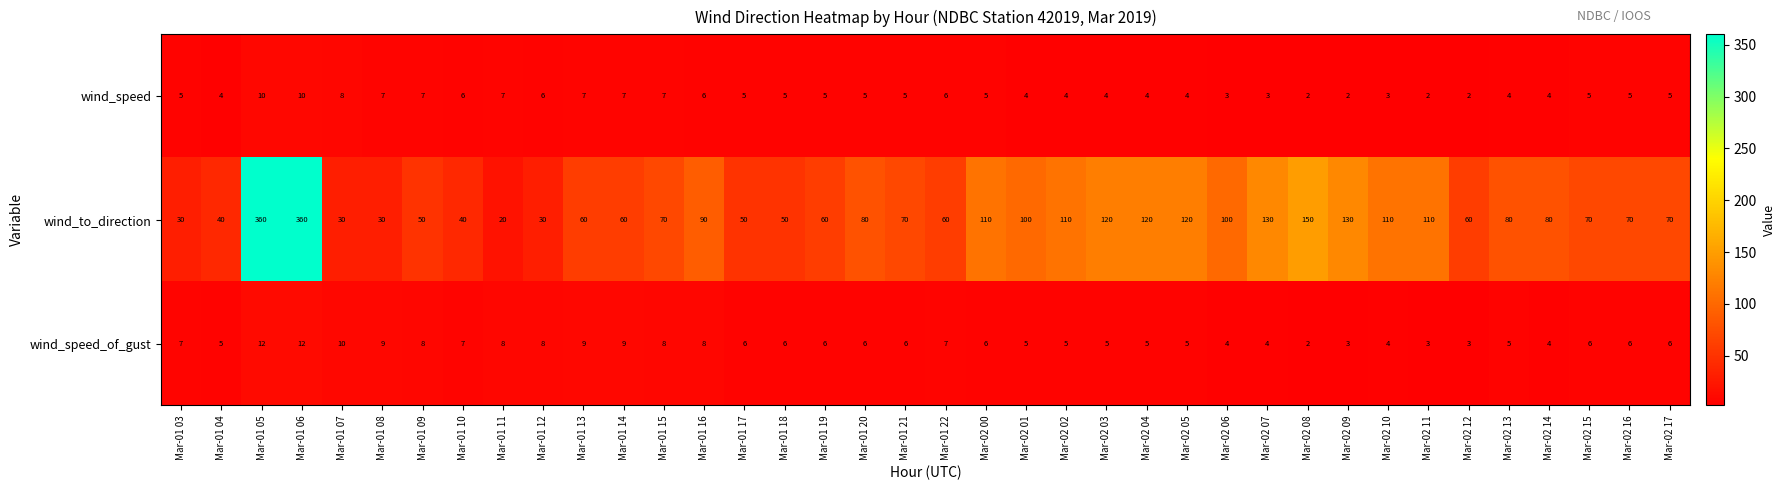

What is the difference between the highest and lowest values at Mar-02 11?

108